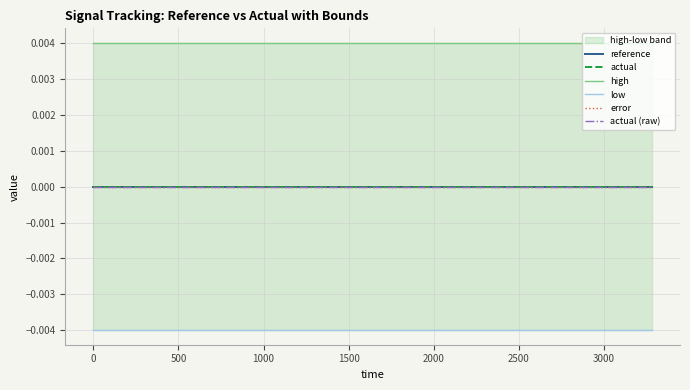

True or false: error and high cross at least once.

False